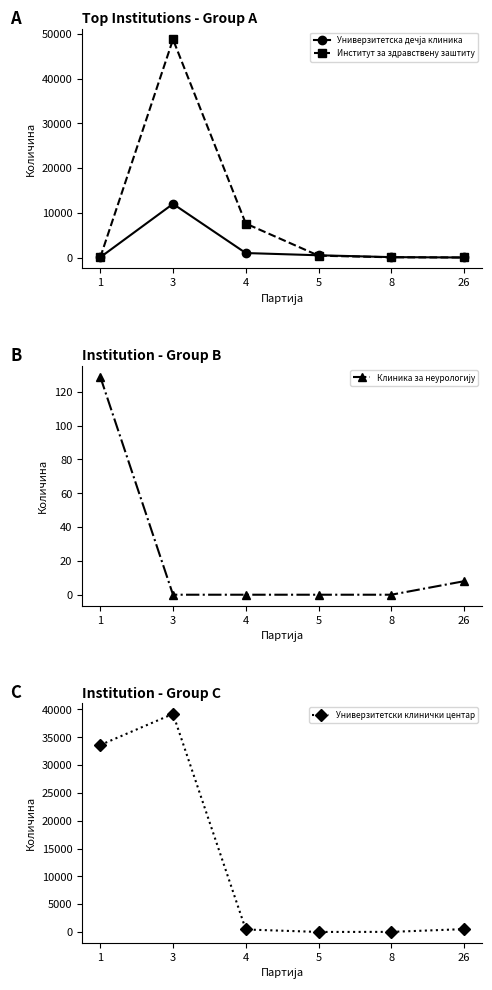

Between 3 and 5, which series saw the biggest shift?

Институт за здравствену заштиту